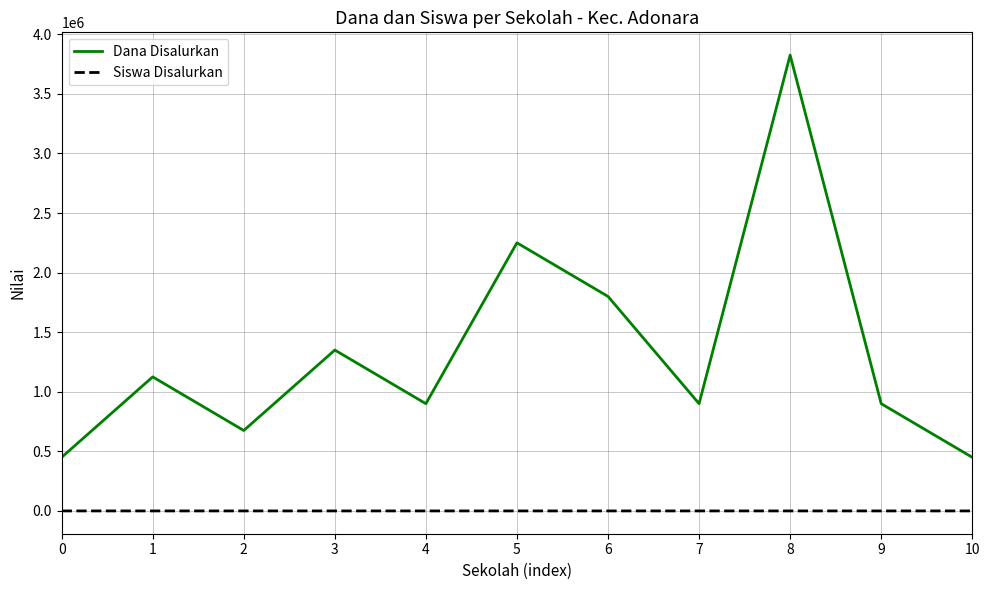

How many lines are shown in the chart?

2